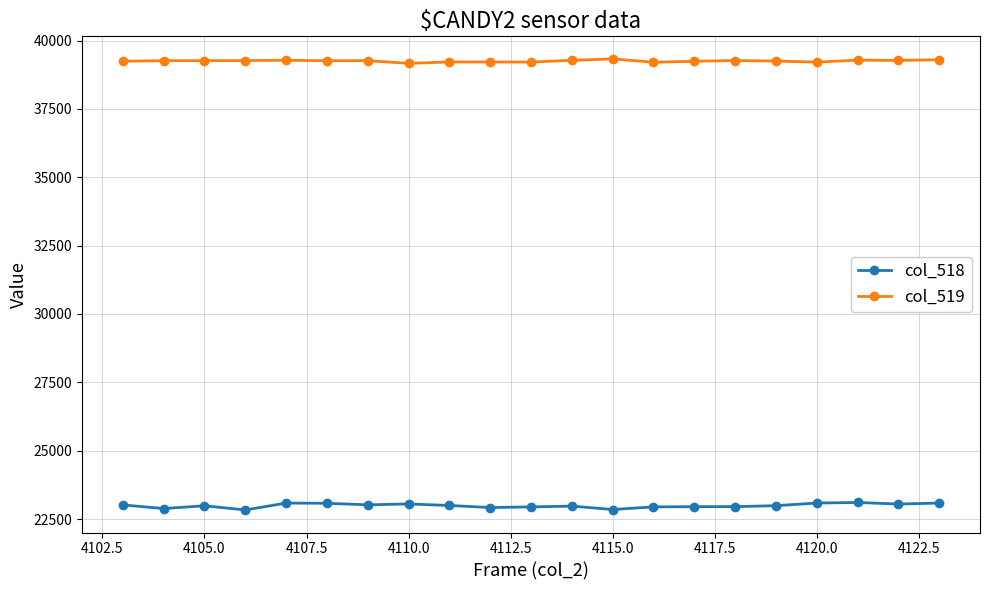

Count the number of categories in the chart.

21